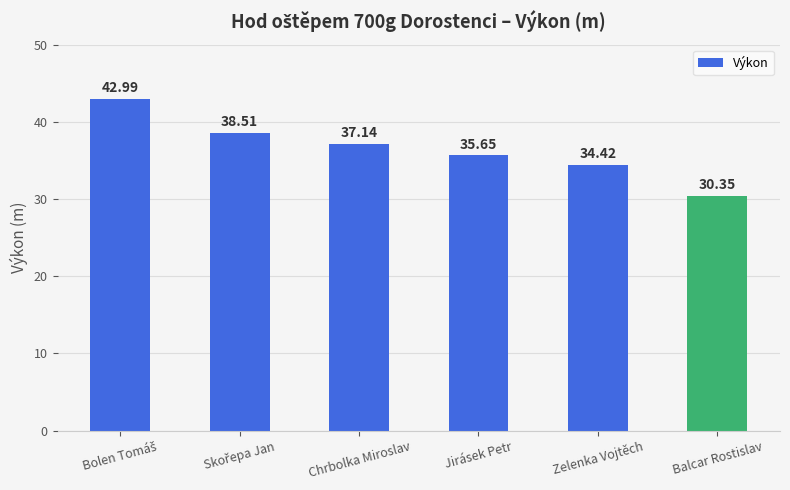

Which label corresponds to the smallest value in the chart?

Balcar Rostislav